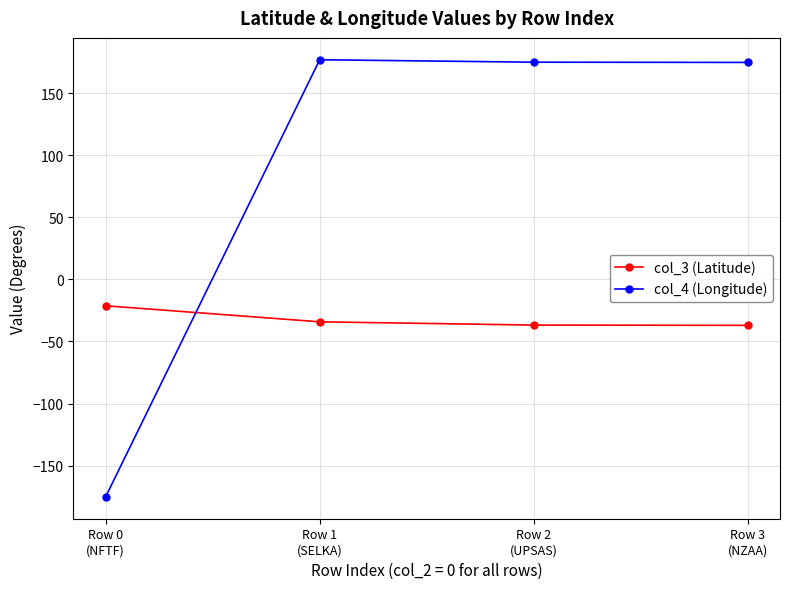

What is the difference between the second highest and second lowest values in the col_3 (Latitude) series?

2.6